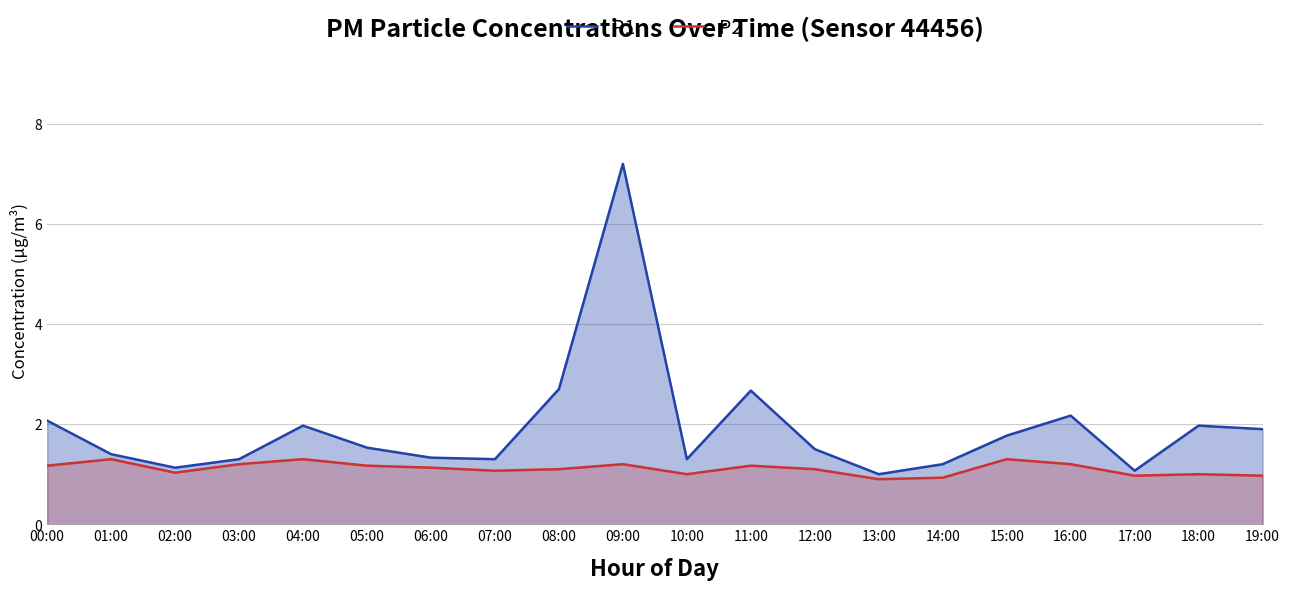

Which category has the highest value in the P1 series?

09:00